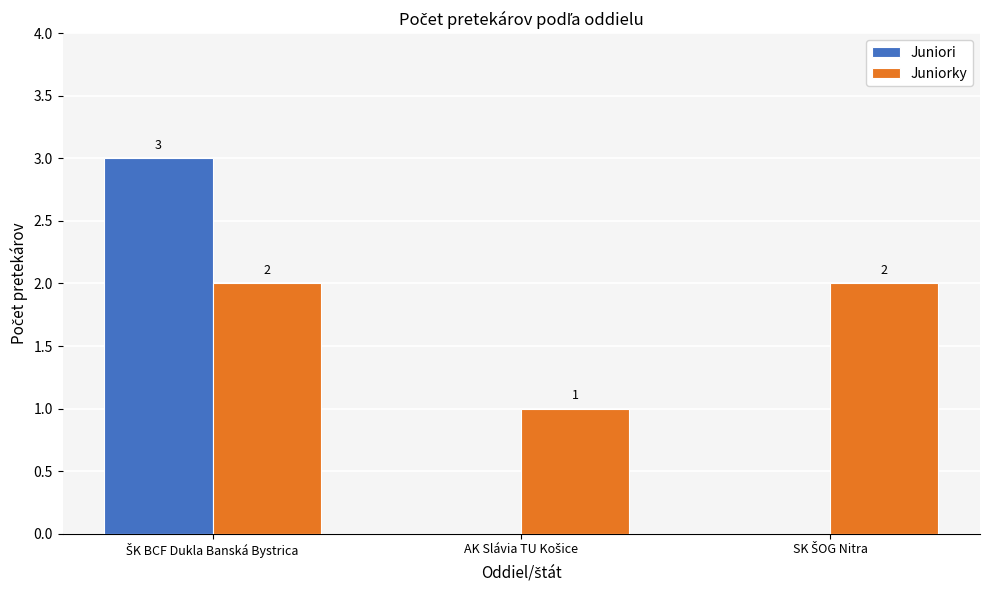

What is the greatest value displayed?

3